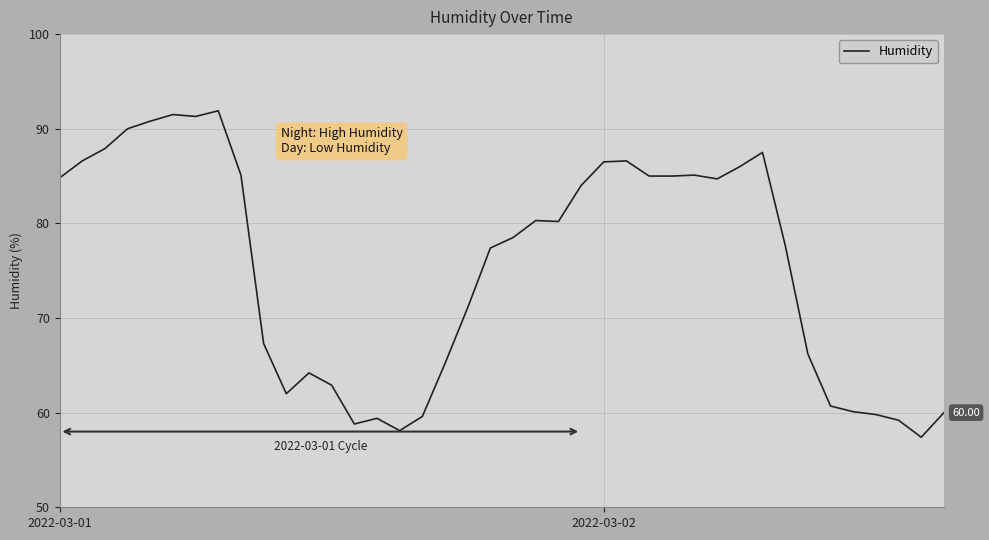

What is the smallest value displayed?

57.4